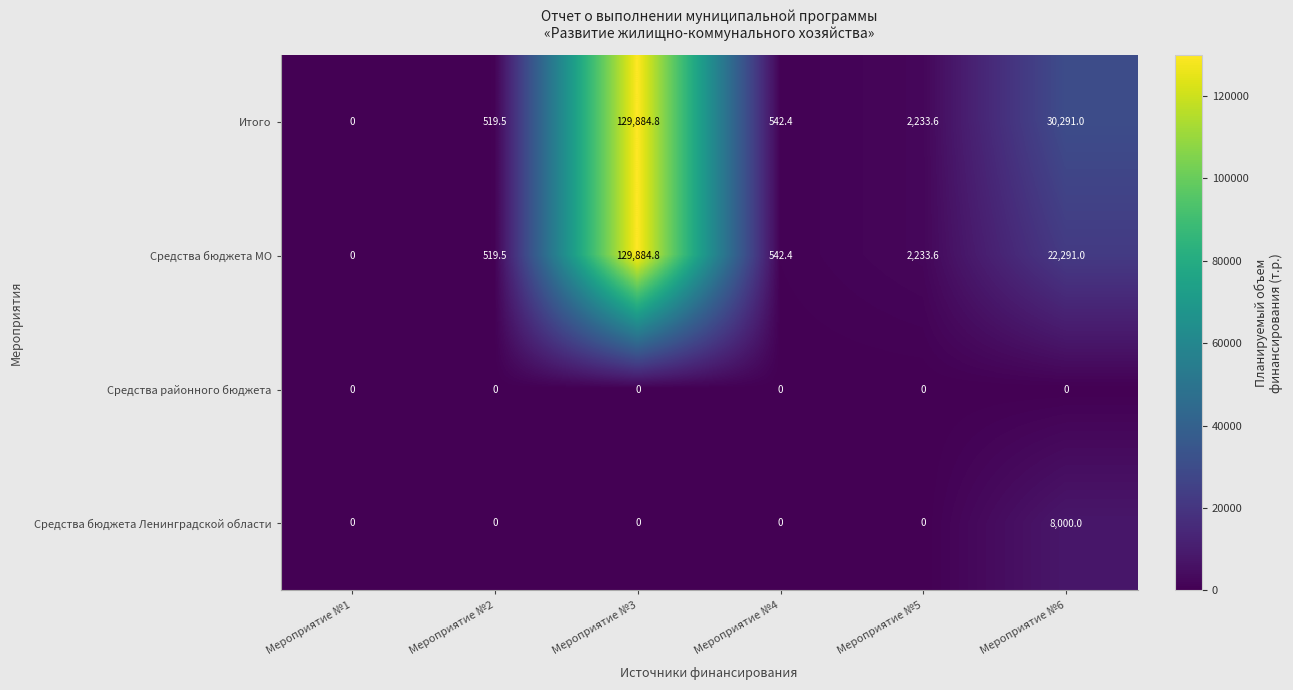

Rank the series at Мероприятие №6 from lowest to highest value.

Средства районного бюджета, Средства бюджета Ленинградской области, Средства бюджета МО, Итого